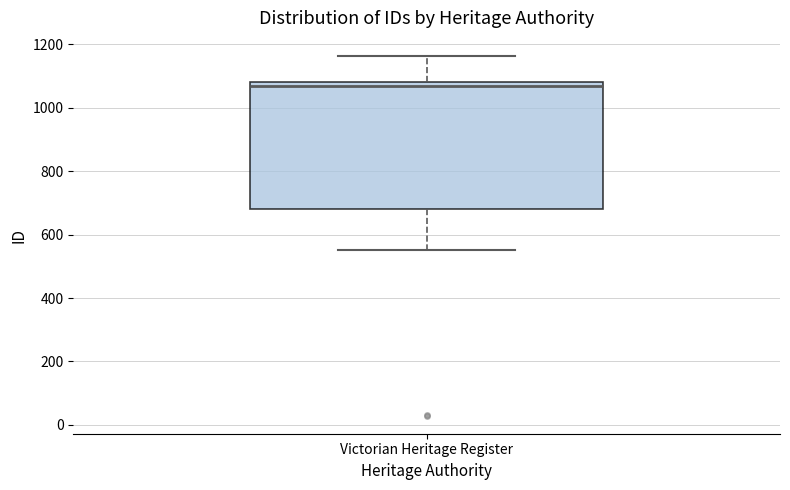

Where is the upper edge of the box for Victorian Heritage Register on the y-axis? The values are not printed on the chart, so give them approximately, as read against the axis.

1080